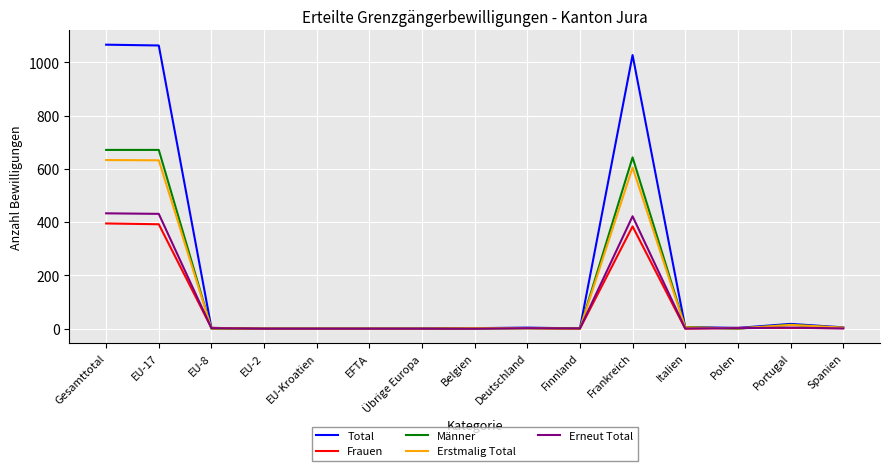

Where is Total nearest to the value 533?

Frankreich